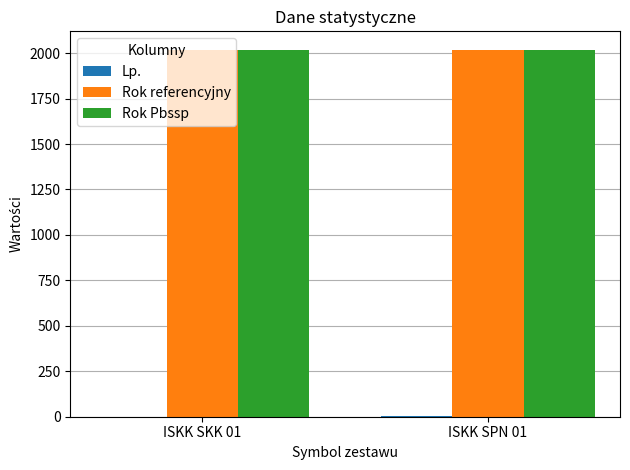

What is the maximum value shown in the chart?

2019